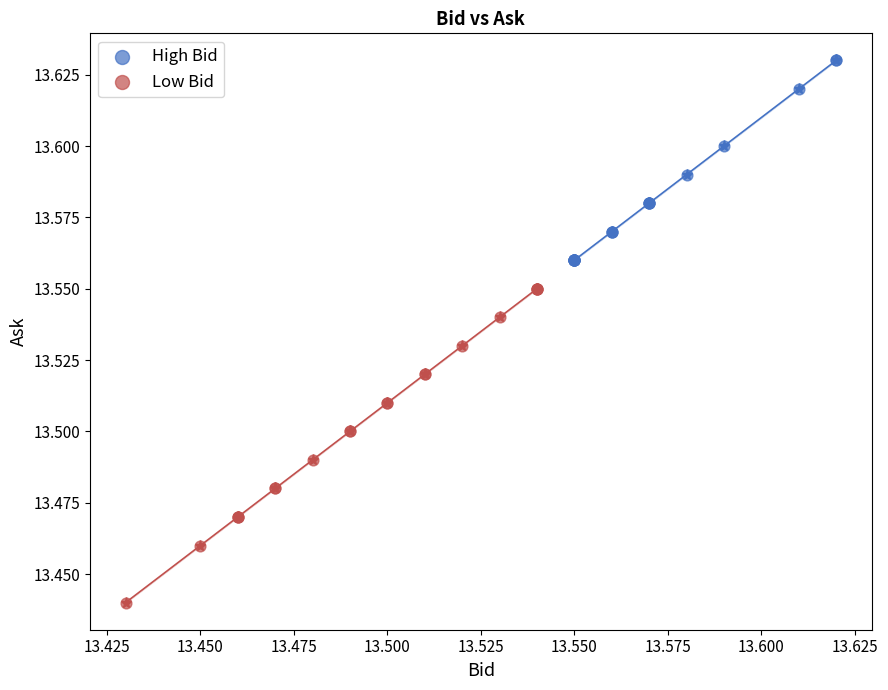

Which series has the widest spread of Y values?

Low Bid